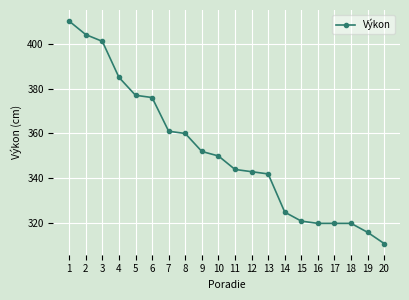

Which category has the highest value across all series?

1